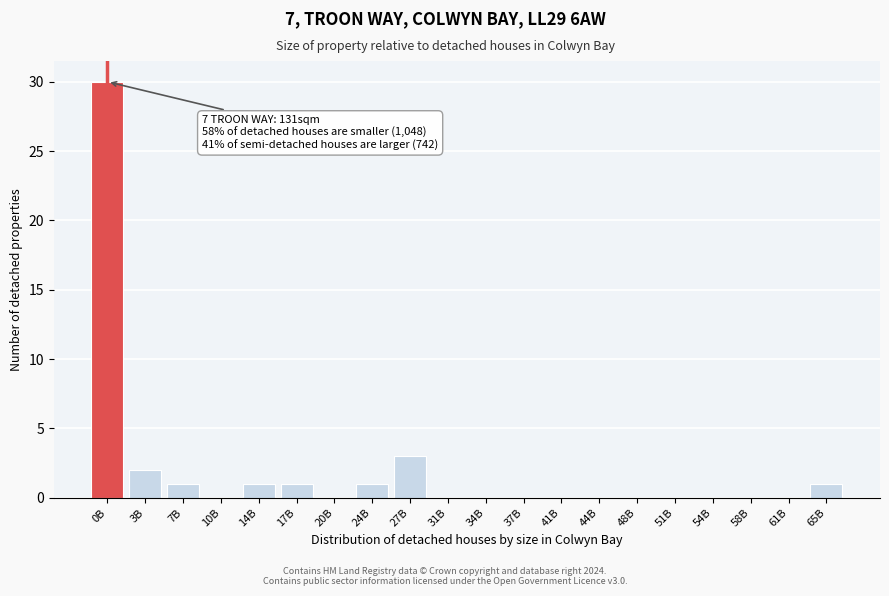

Reading left to right, what are all the values shown in this chart?

0B=30	3B=2	7B=1	10B=0	14B=1	17B=1	20B=0	24B=1	27B=3	31B=0	34B=0	37B=0	41B=0	44B=0	48B=0	51B=0	54B=0	58B=0	61B=0	65B=1